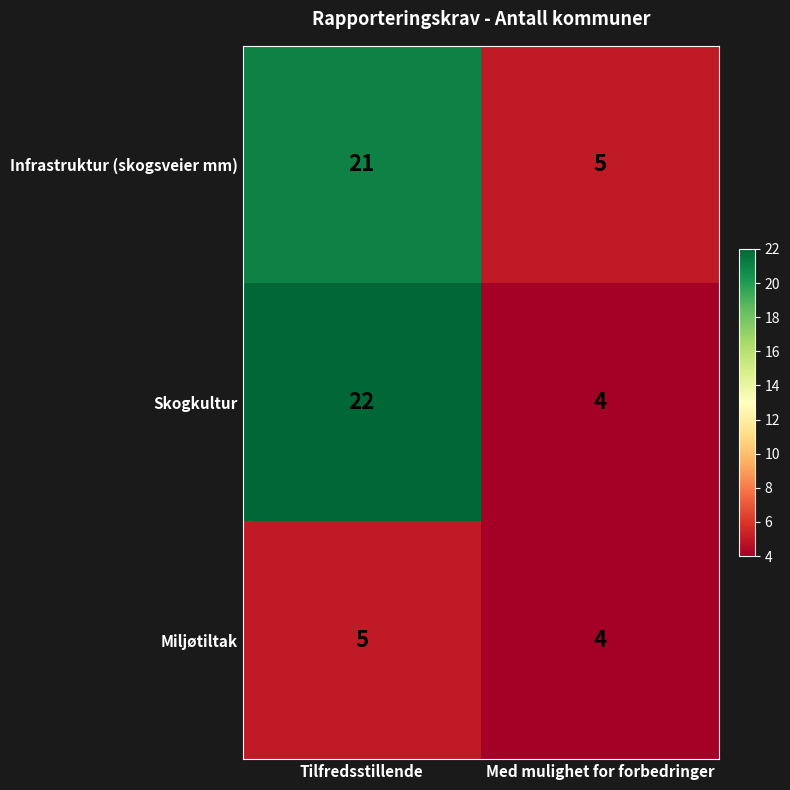

What is the maximum value shown in the chart?

22